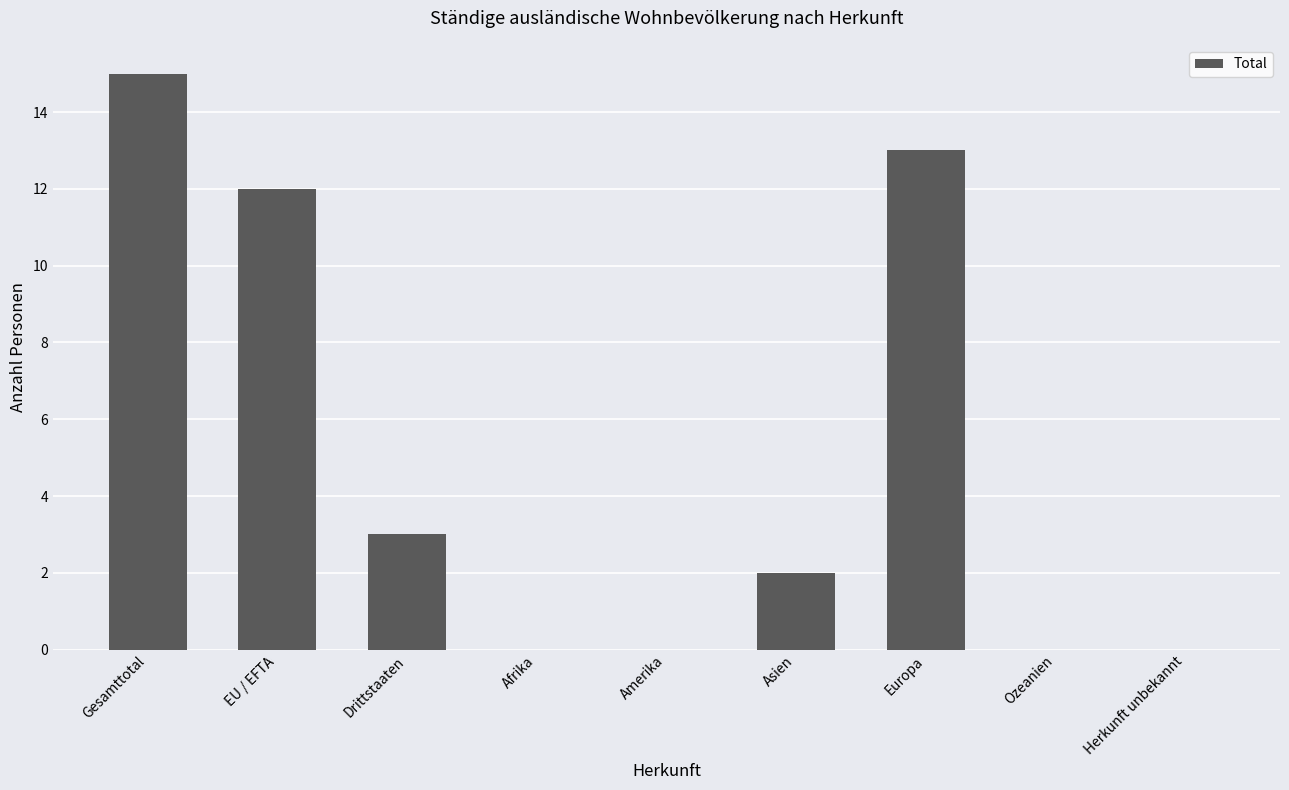

What is the maximum value shown in the chart?

15